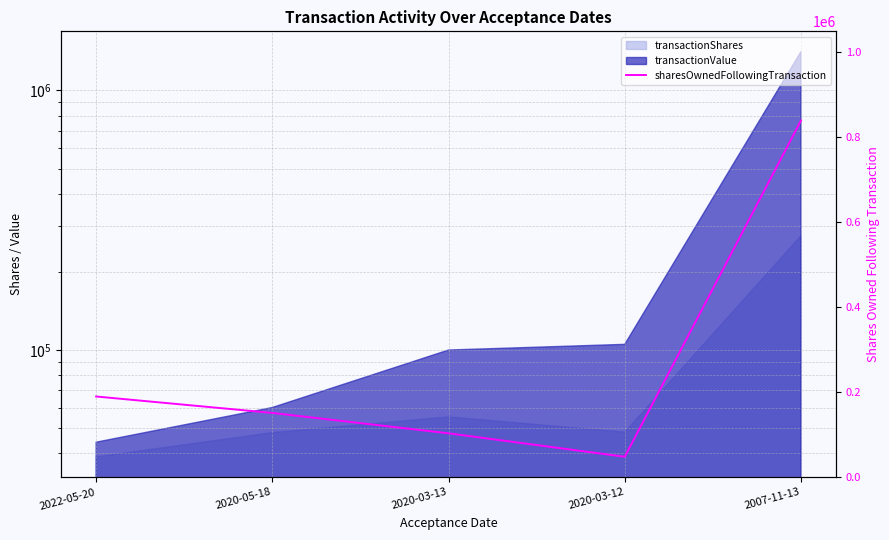

Reading left to right, what are all the values shown in this chart?

190086	151401	103401	48201	839698